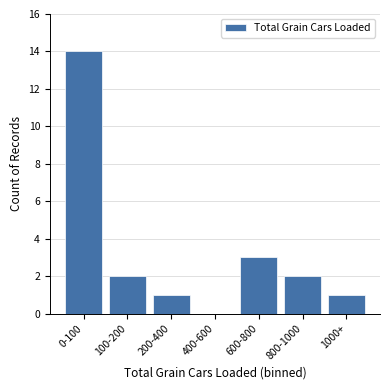

Reading right to left, what are all the values shown in this chart?

1000+=1	800-1000=2	600-800=3	400-600=0	200-400=1	100-200=2	0-100=14